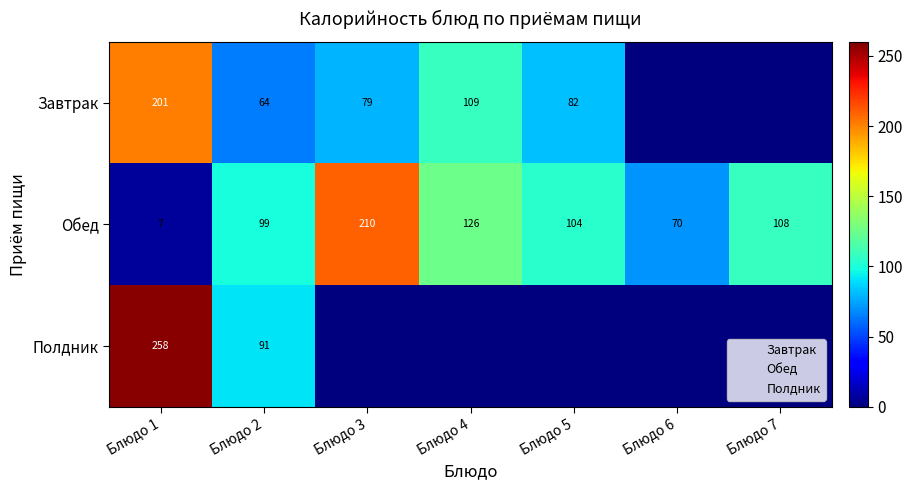

What is the total value across all series at Блюдо 2?

254